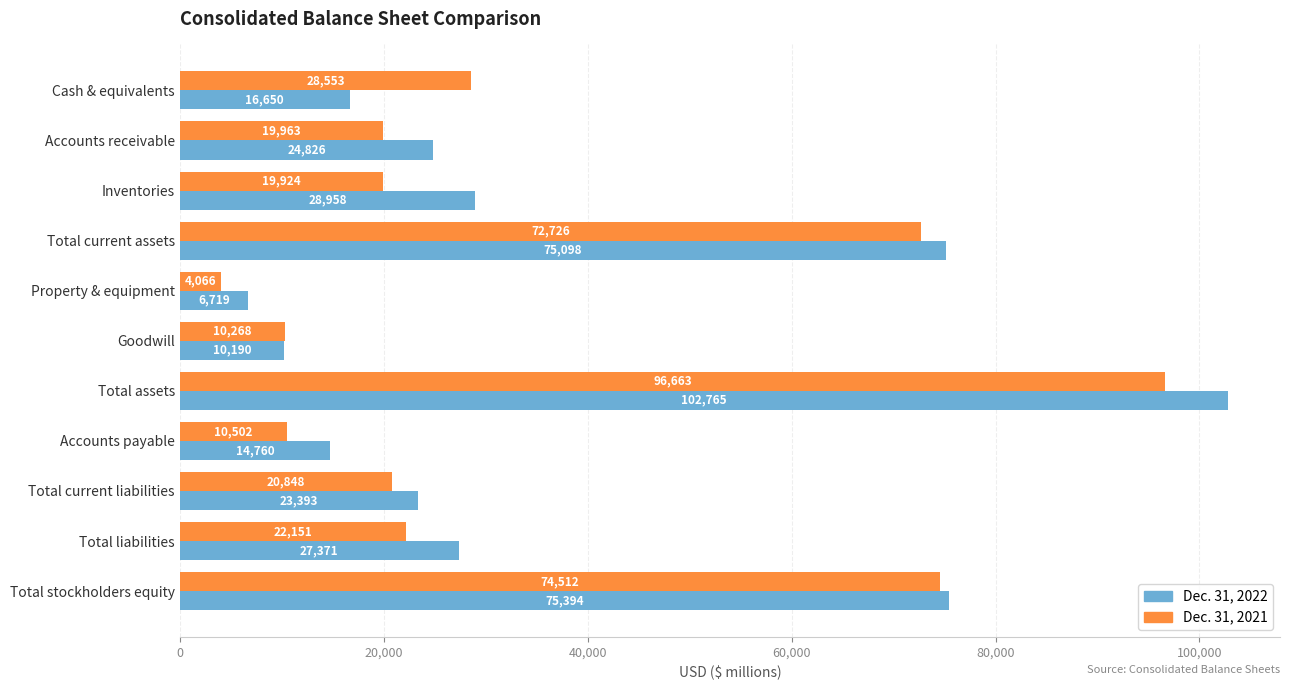

At how many categories does at least one series exceed 80450?

1